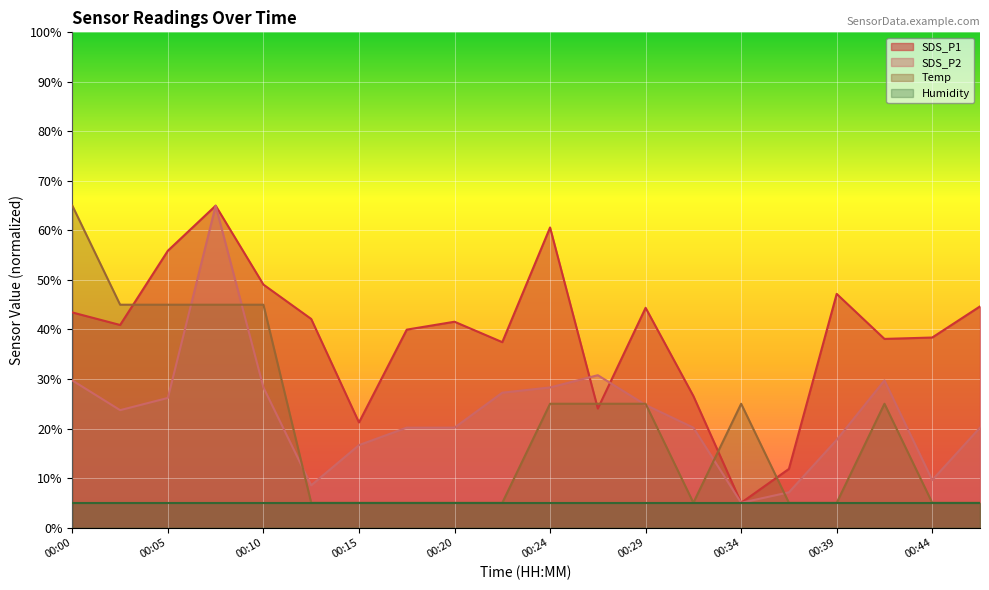

What is the average value of the SDS_P2 series?

22.9